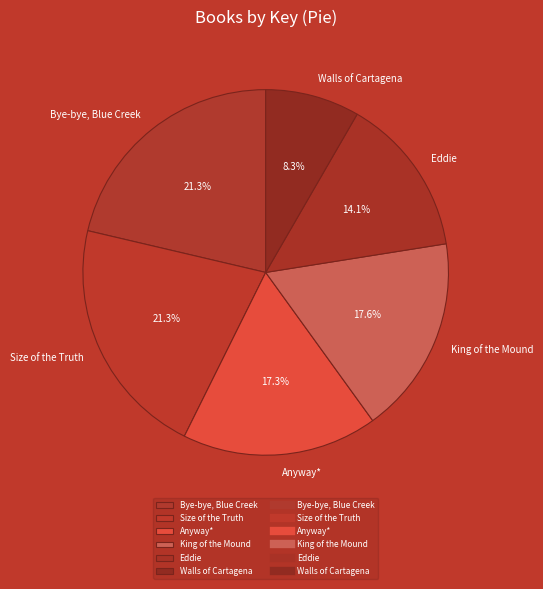

Which has a higher value, Bye-bye, Blue Creek or Walls of Cartagena?

Bye-bye, Blue Creek